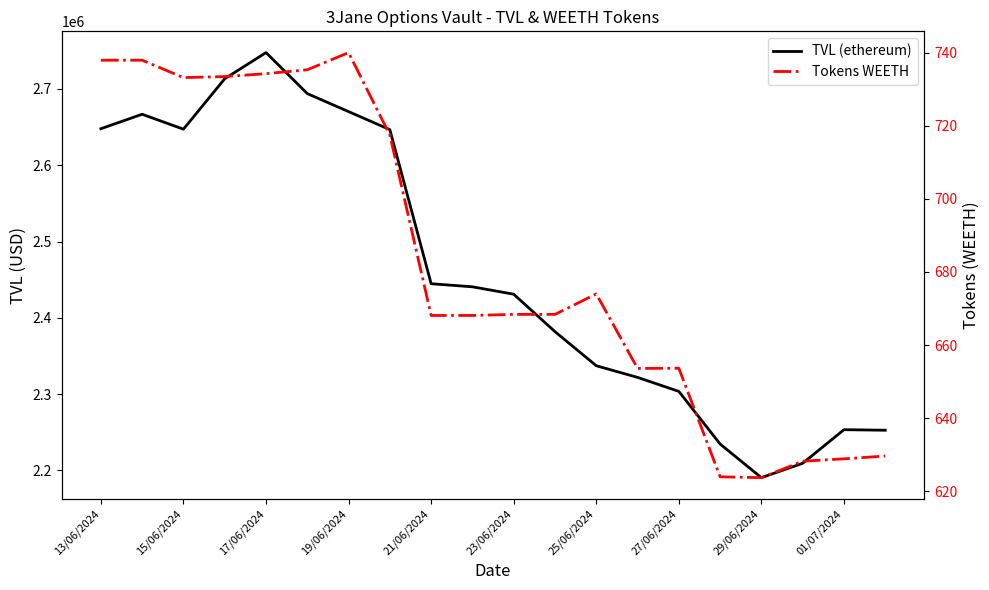

Reading left to right, extract all data points from this chart.

TVL (ethereum): 2647817.2	2666799.4	2647219.6	2713327.4	2747623.2	2693875.8	2670281.4	2646616.4	2444678.5	2440645.8	2430937.1	2381863.6	2337187.4	2321921.4	2303555.1	2234584.8	2190478.3	2209350.2	2253376.5	2252657.2
Tokens WEETH: 738.0	738.0	733.2	733.5	734.3	735.3	740.0	717.5	668.1	668.1	668.4	668.4	674.0	653.6	653.7	623.9	623.7	628.2	628.9	629.6